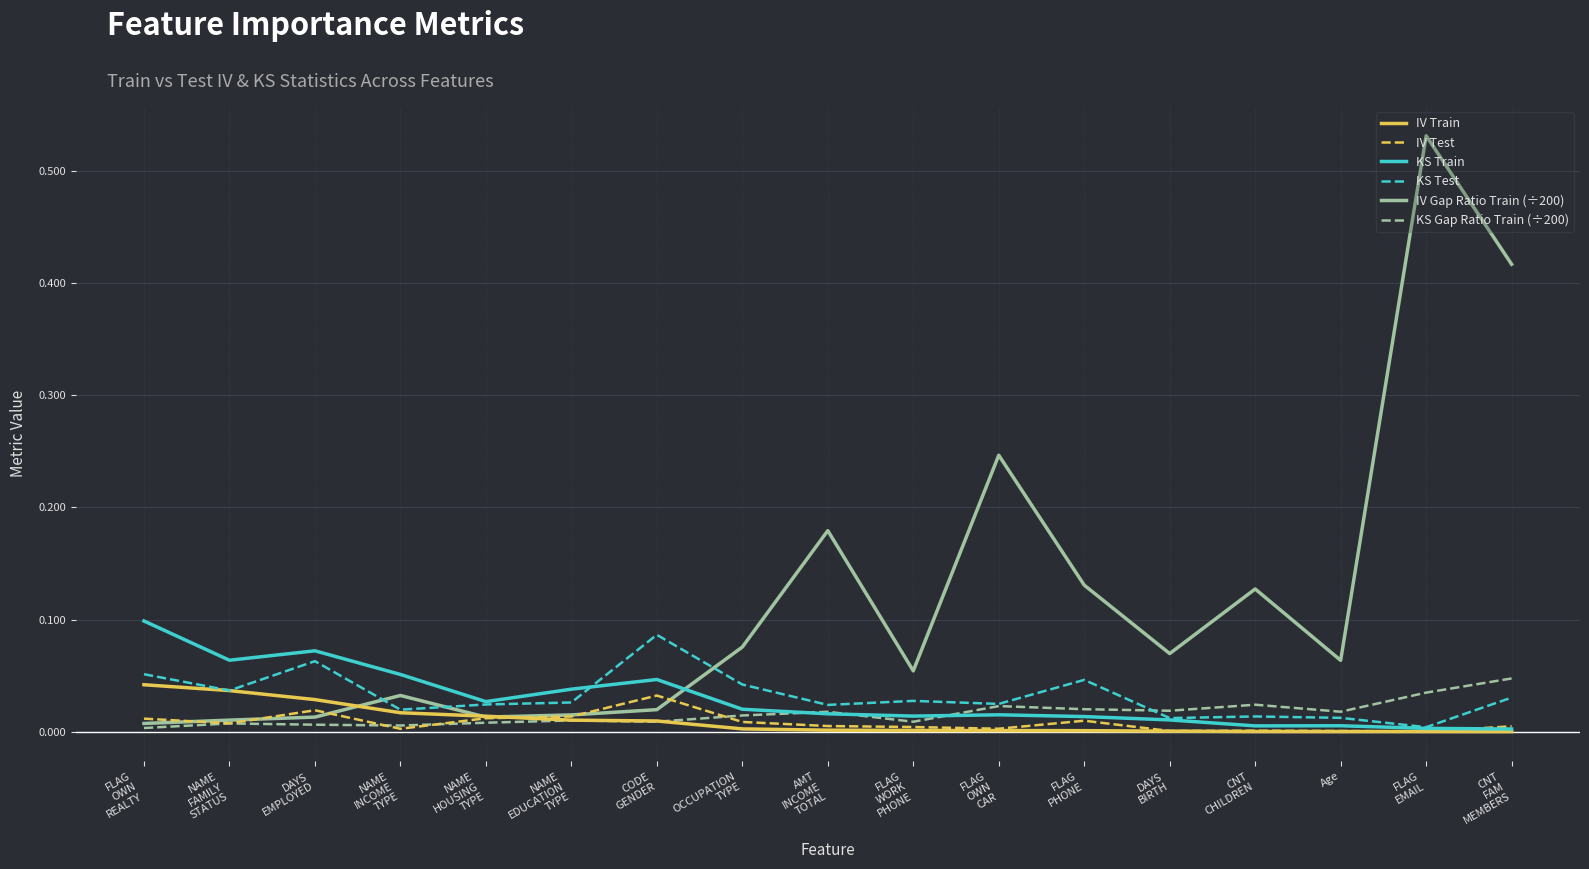

Which series has the widest spread of values?

IV Gap Ratio Train (÷200)